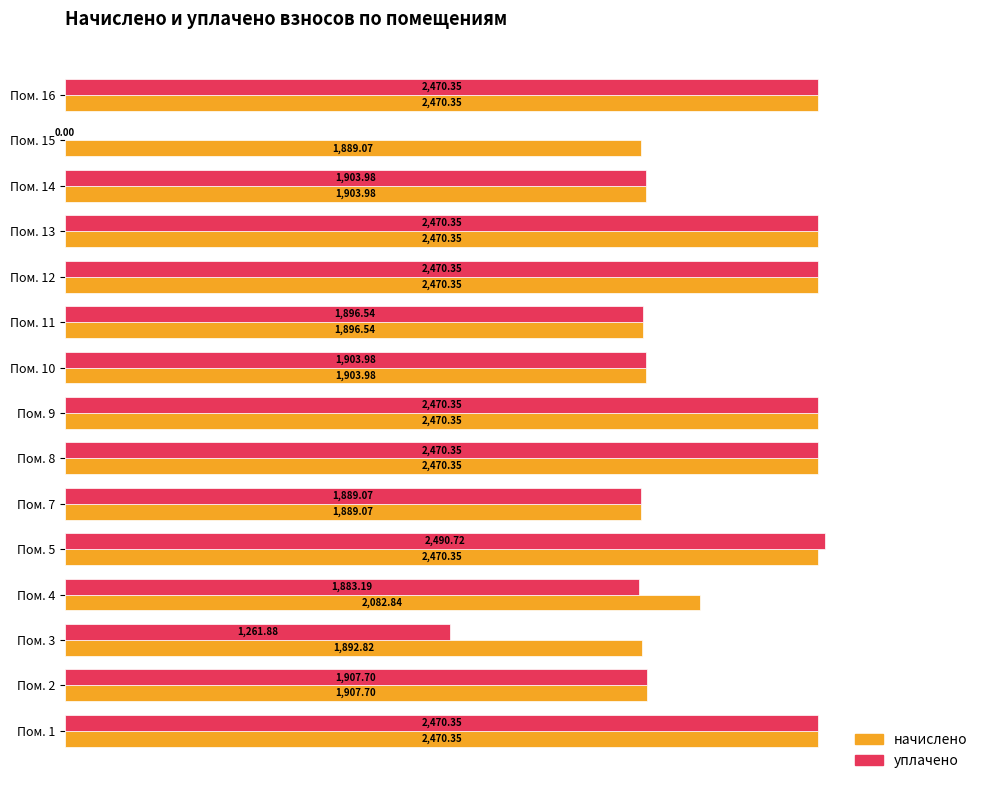

What is the sum of the начислено values at Пом. 13 and Пом. 2?

4378.1